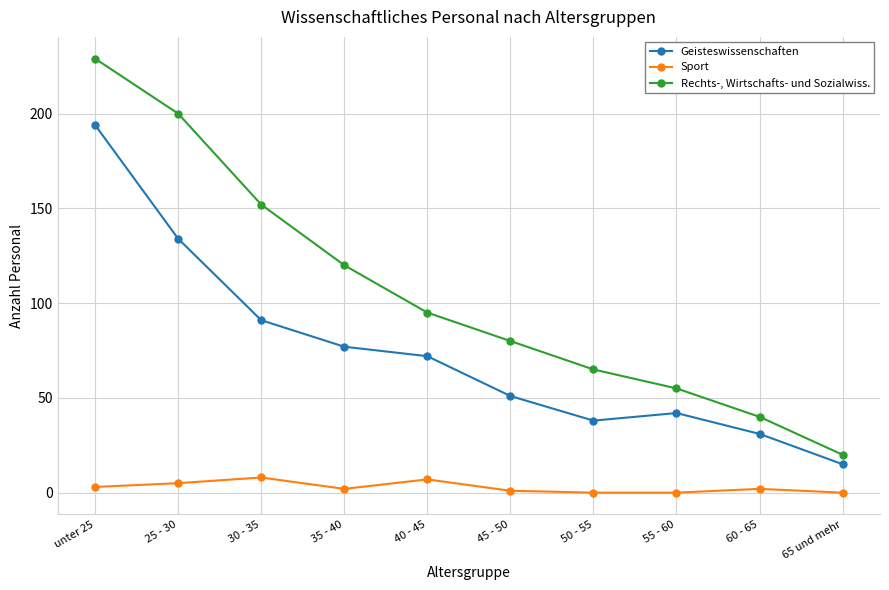

Is it true that Geisteswissenschaften equals 23 at 35 - 40?

False